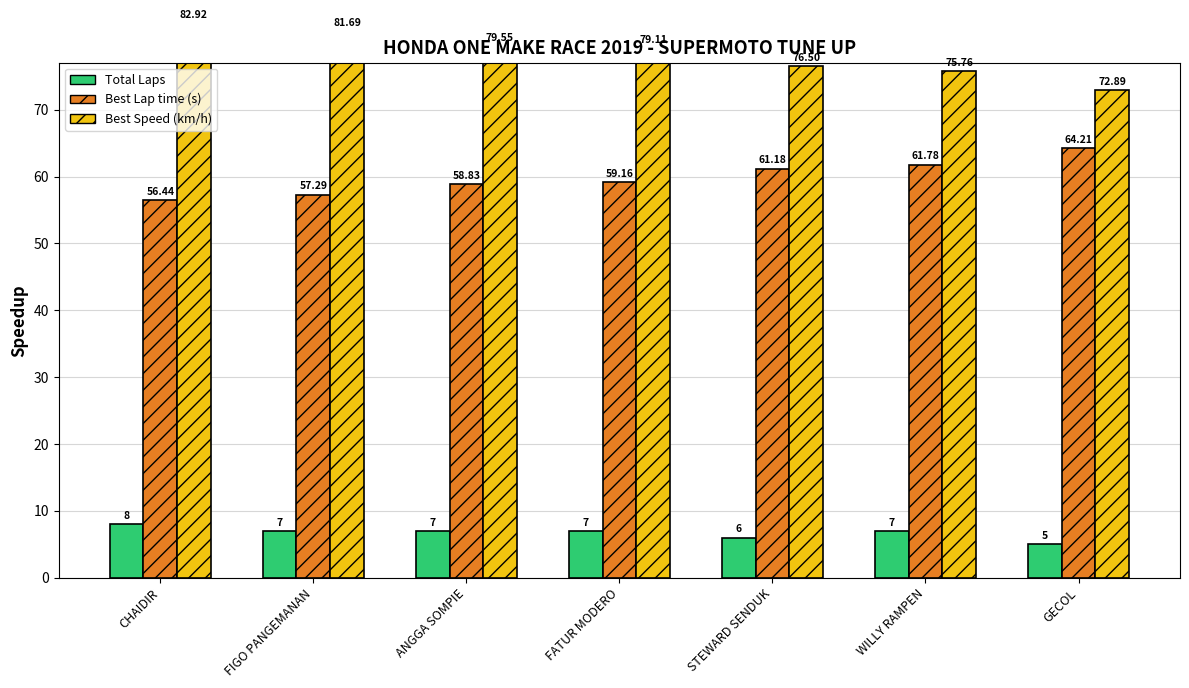

Reading left to right, what are all the values shown in this chart?

Total Laps: CHAIDIR=8.0	FIGO PANGEMANAN=7.0	ANGGA SOMPIE=7.0	FATUR MODERO=7.0	STEWARD SENDUK=6.0	WILLY RAMPEN=7.0	GECOL=5.0
Best Lap time: CHAIDIR=56.4	FIGO PANGEMANAN=57.3	ANGGA SOMPIE=58.8	FATUR MODERO=59.2	STEWARD SENDUK=61.2	WILLY RAMPEN=61.8	GECOL=64.2
Best Speed: CHAIDIR=82.9	FIGO PANGEMANAN=81.7	ANGGA SOMPIE=79.6	FATUR MODERO=79.1	STEWARD SENDUK=76.5	WILLY RAMPEN=75.8	GECOL=72.9